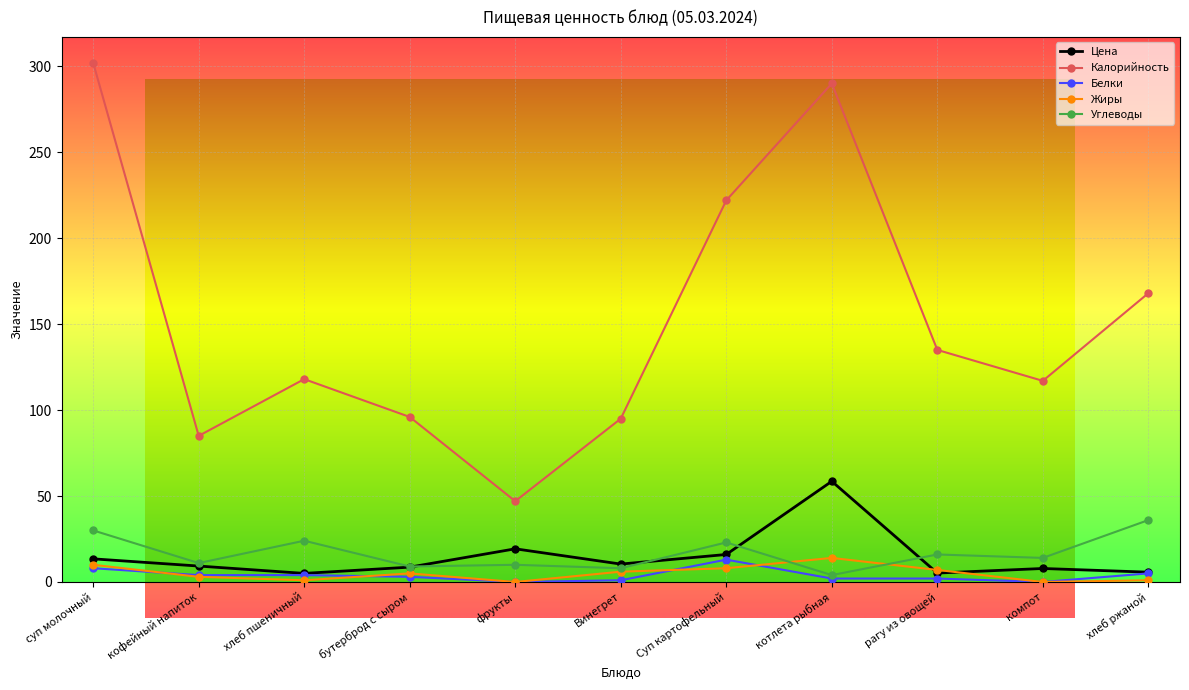

What is the label of the 5th point from the right?

Суп картофельный